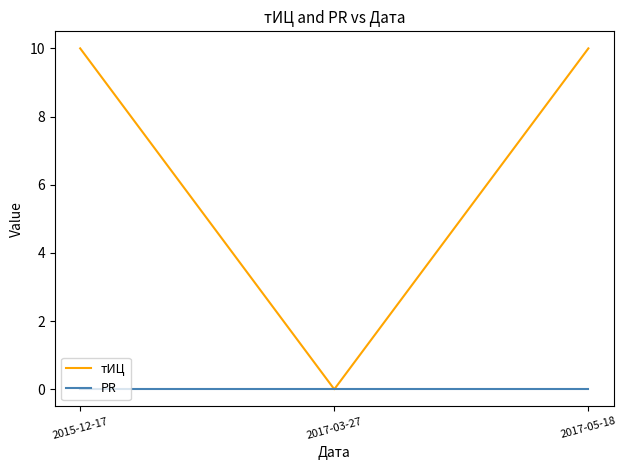

How many lines are shown in the chart?

2